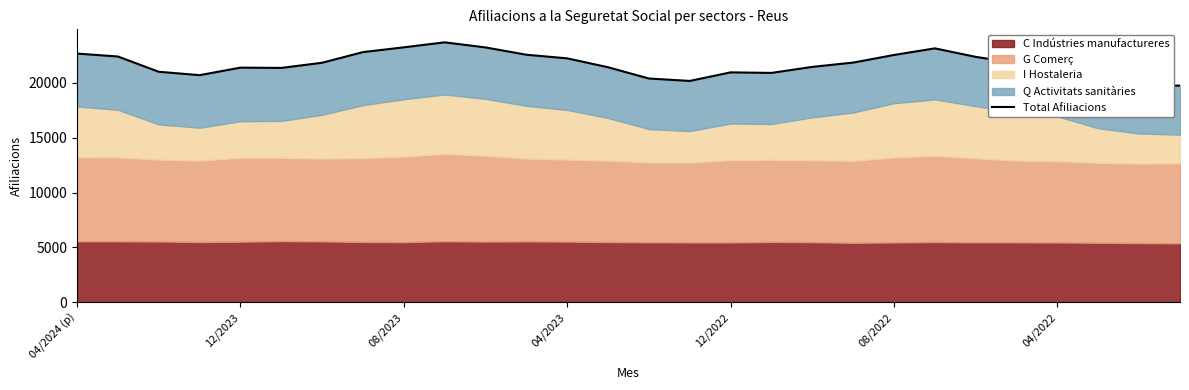

What is the greatest value displayed?

23680